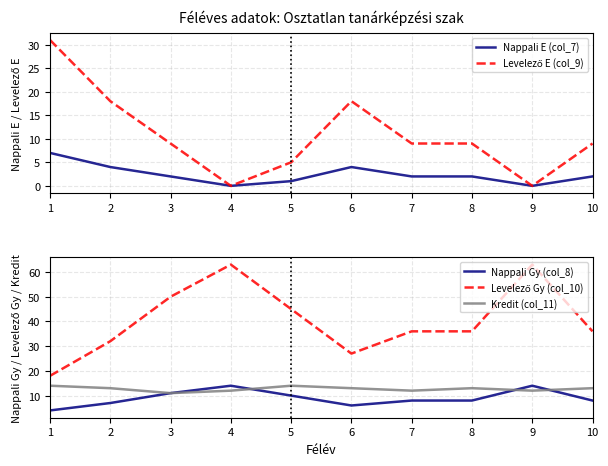

Reading right to left, extract all data points from this chart.

Nappali E (col_7): 10=2	9=0	8=2	7=2	6=4	5=1	4=0	3=2	2=4	1=7
Levelező E (col_9): 10=9	9=0	8=9	7=9	6=18	5=5	4=0	3=9	2=18	1=31
Nappali Gy (col_8): 10=8	9=14	8=8	7=8	6=6	5=10	4=14	3=11	2=7	1=4
Levelező Gy (col_10): 10=36	9=63	8=36	7=36	6=27	5=45	4=63	3=50	2=32	1=18
Kredit (col_11): 10=13	9=12	8=13	7=12	6=13	5=14	4=12	3=11	2=13	1=14